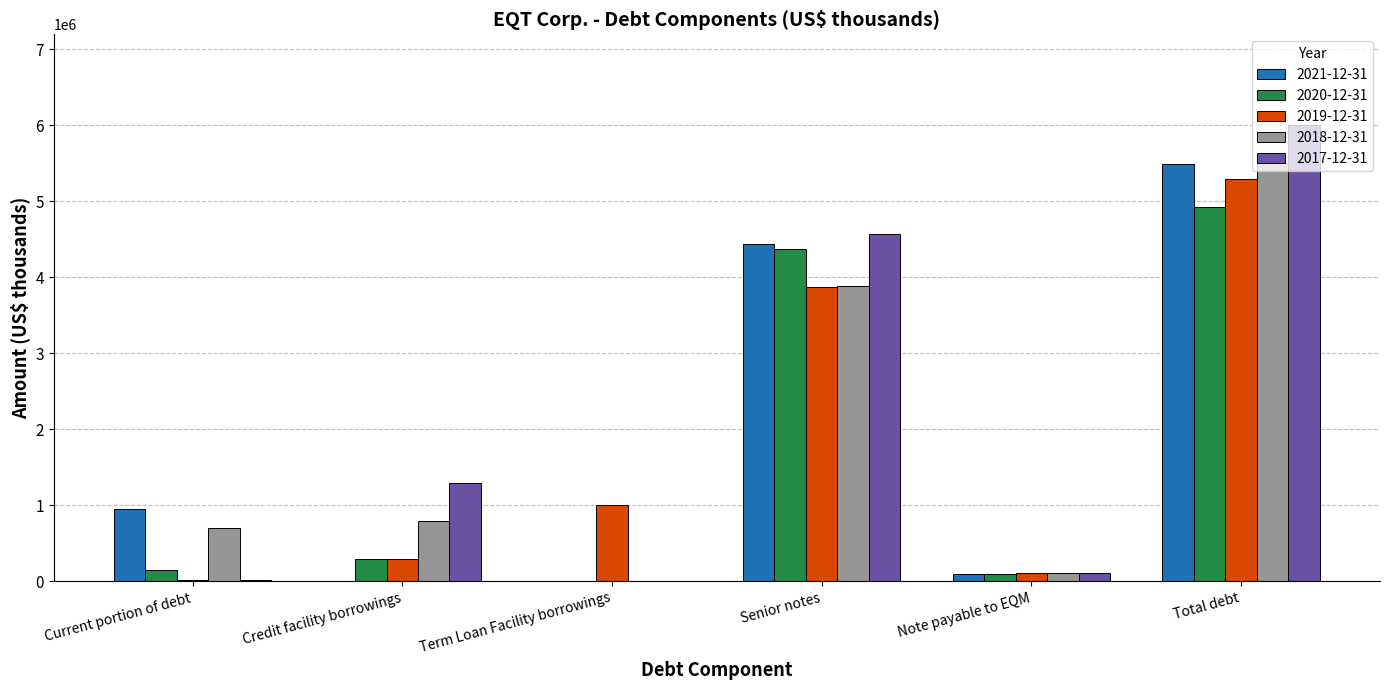

What is the spread (max minus min) of values at Note payable to EQM?

20400